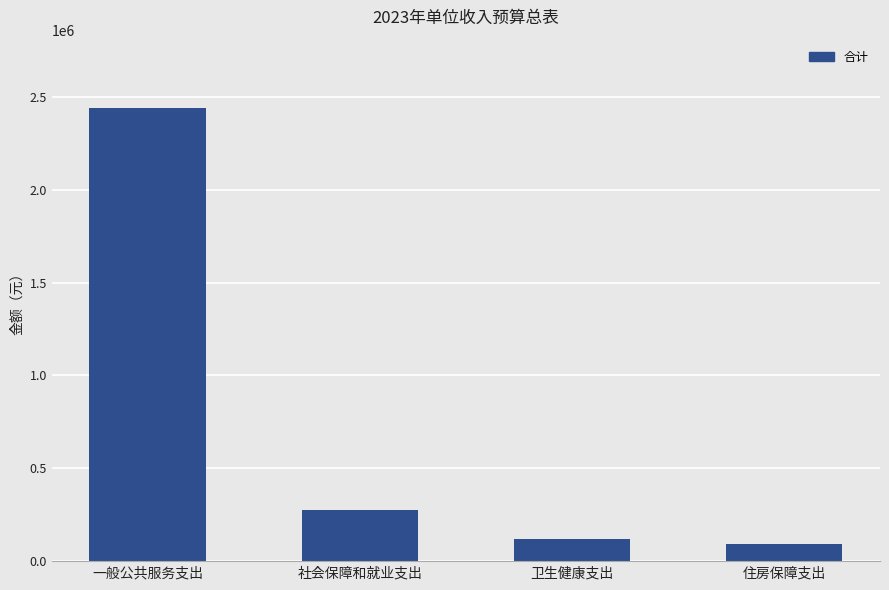

What is the value of the 3rd bar from the left?

120100